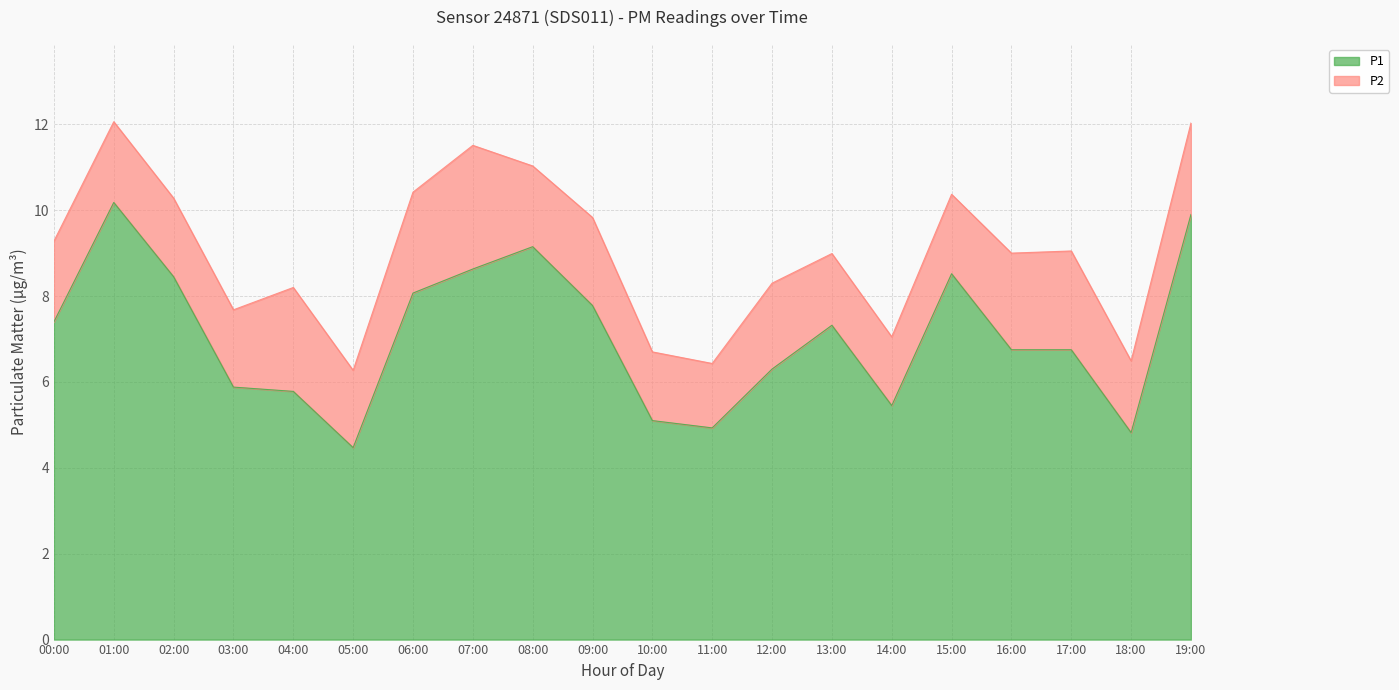

How many interior local valleys (lower than both neighbors) does the data have?

4